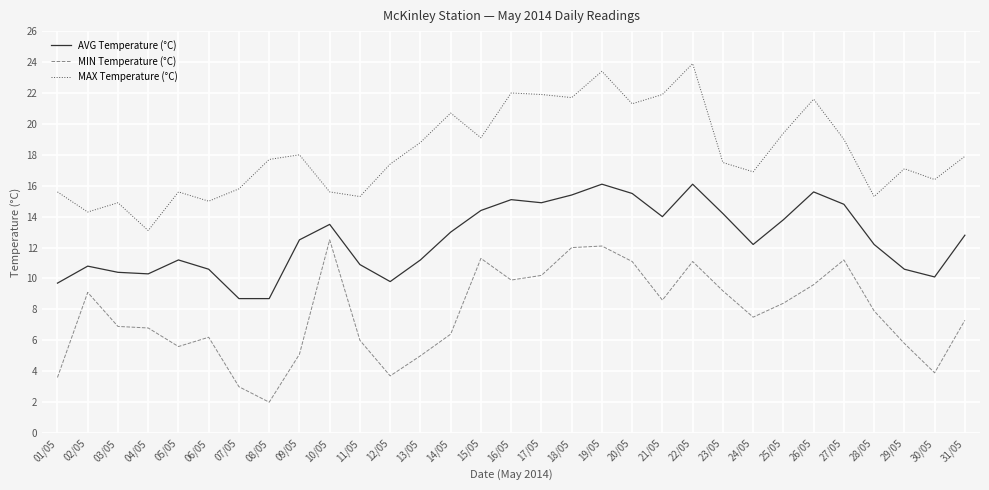

Which series changed the most between 10/05 and 11/05?

MIN Temperature (°C)